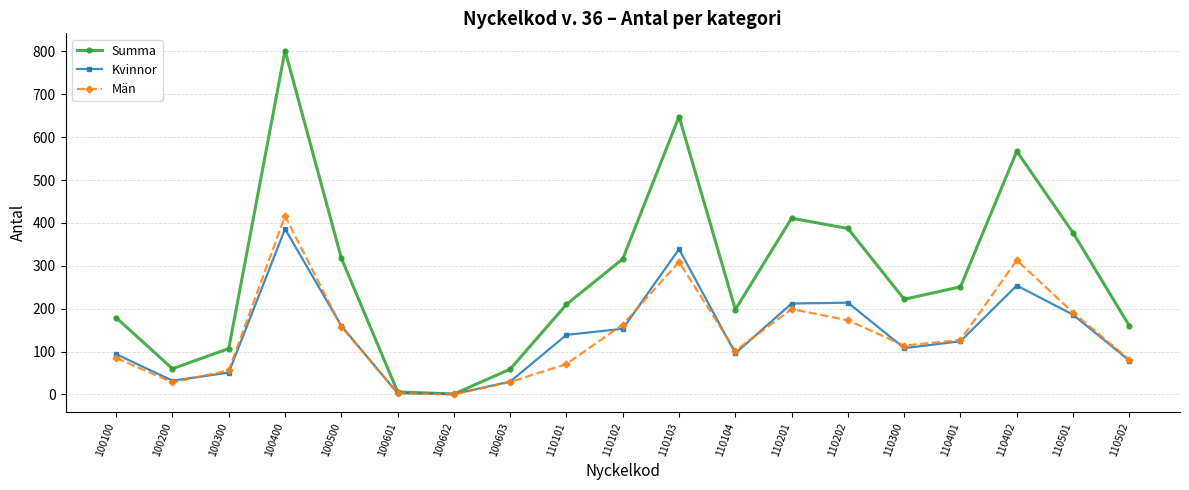

What is the greatest value displayed?

802